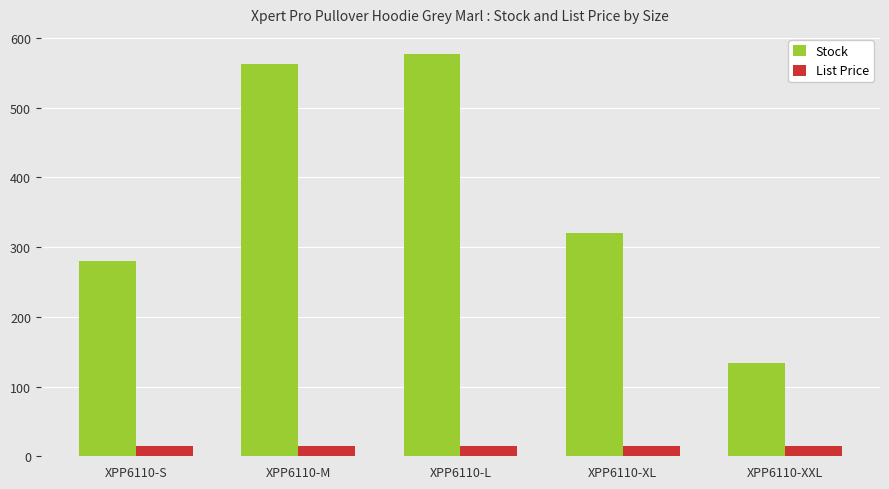

What are all the series names shown in the legend?

Stock, List Price